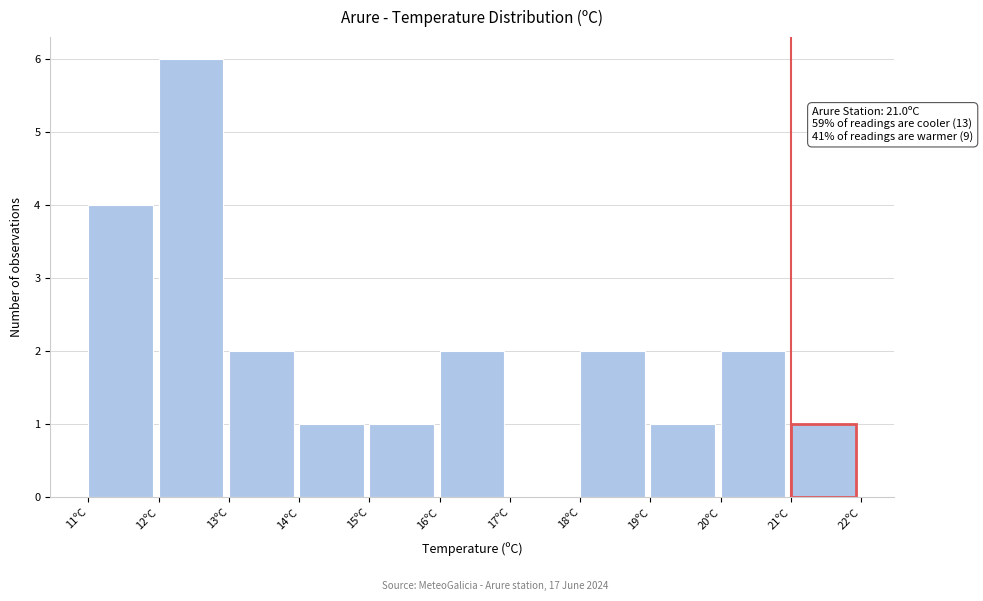

Over which range of the x-axis is the bar tallest?

12 to 13